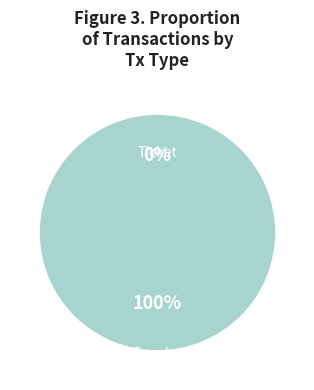

How many slices are in this pie chart?

2